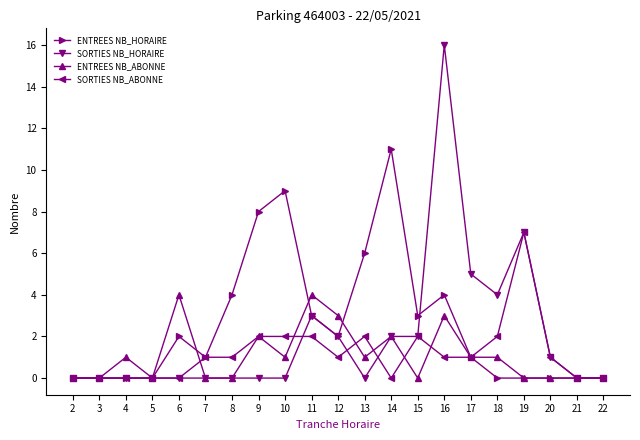

The value of SORTIES NB_HORAIRE at 21 is 0. True or false?

True